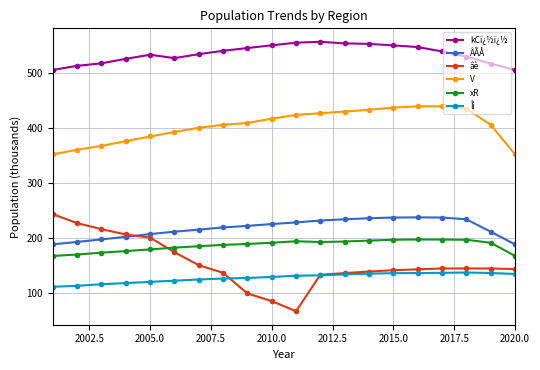

Which series has the largest total across all categories?

kCï¿½ï¿½